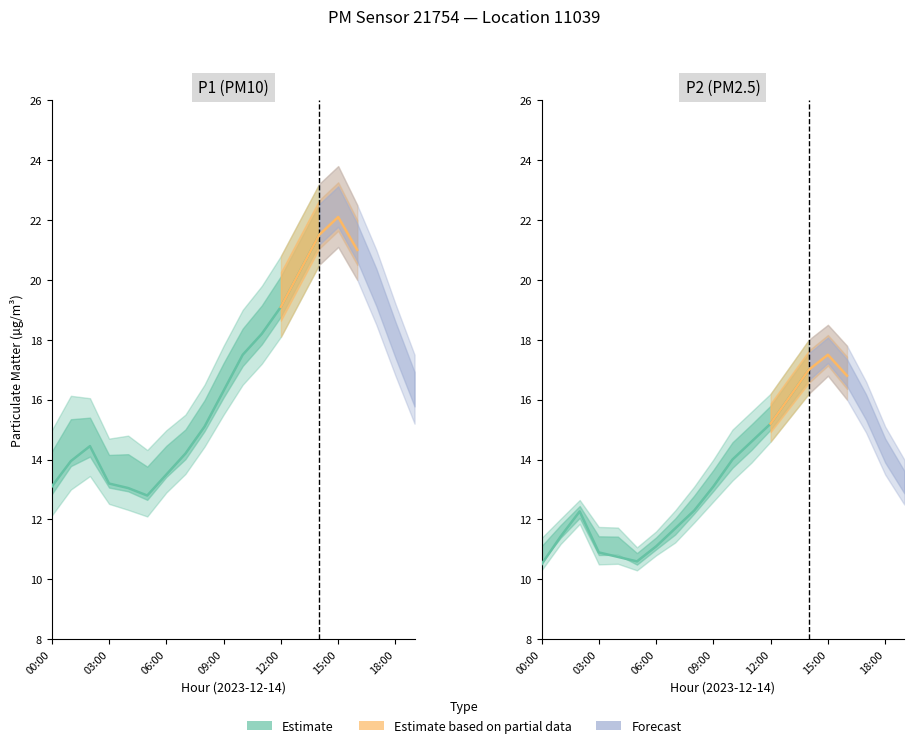

What is the difference between the P2 values at 01:00 and 10:00?

2.6